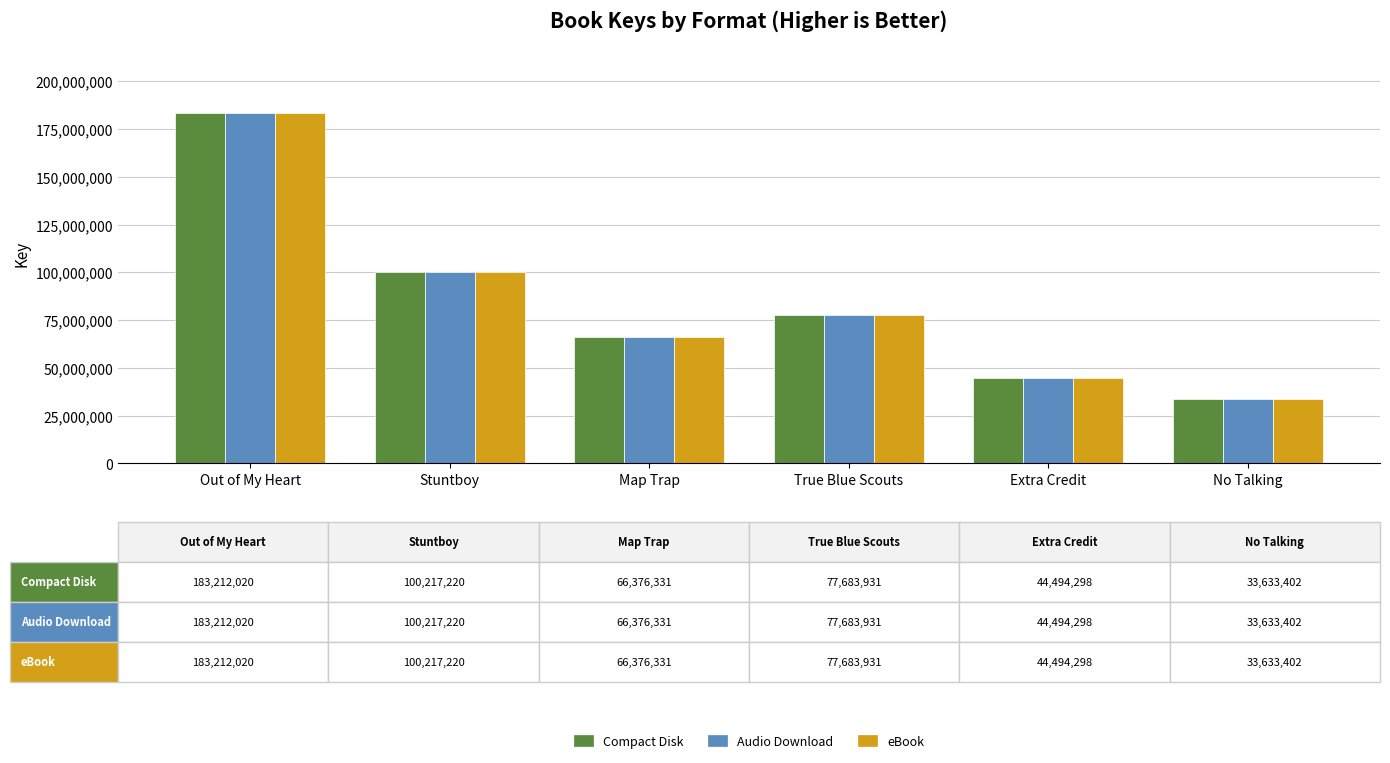

Which category has the highest value in the Audio Download series?

Out of My Heart